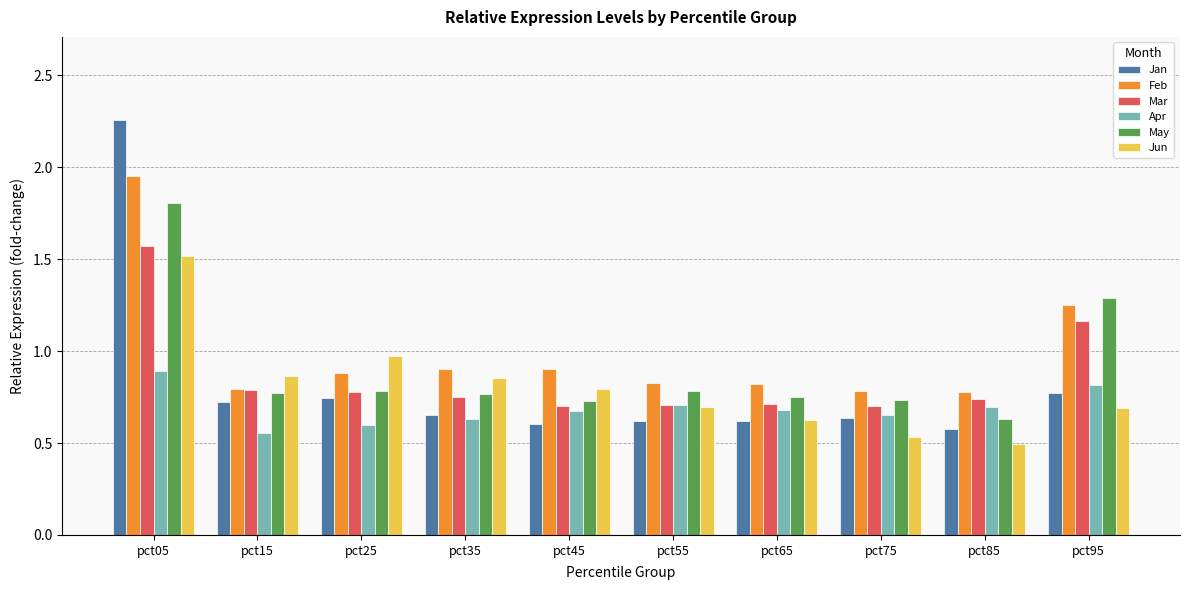

What is the difference between the maximum and minimum values in the Apr series?

0.3